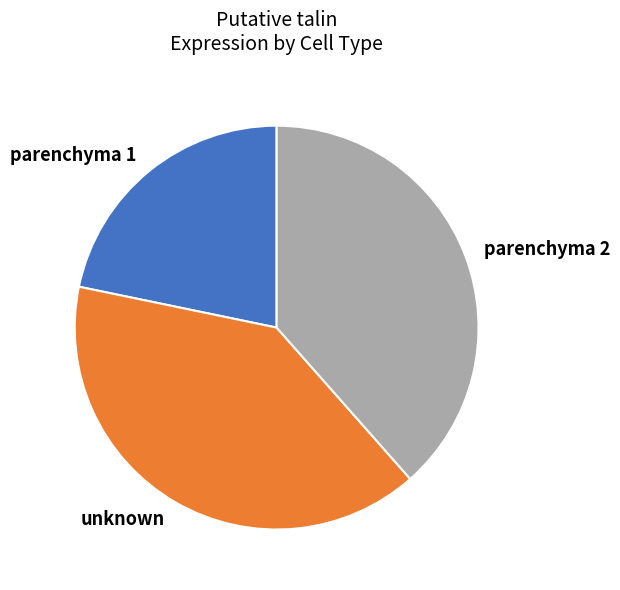

Is parenchyma 1 the majority of the pie?

No